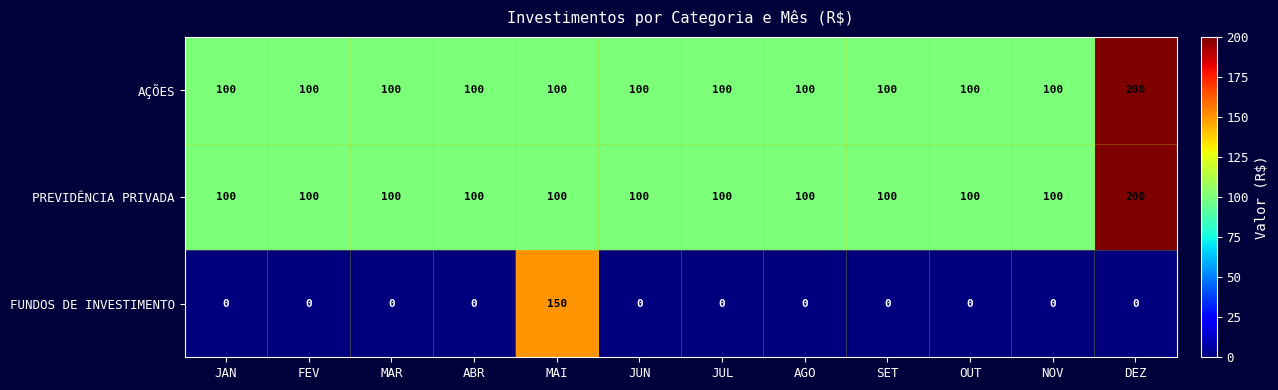

At which category is the sum across all series the highest?

DEZ